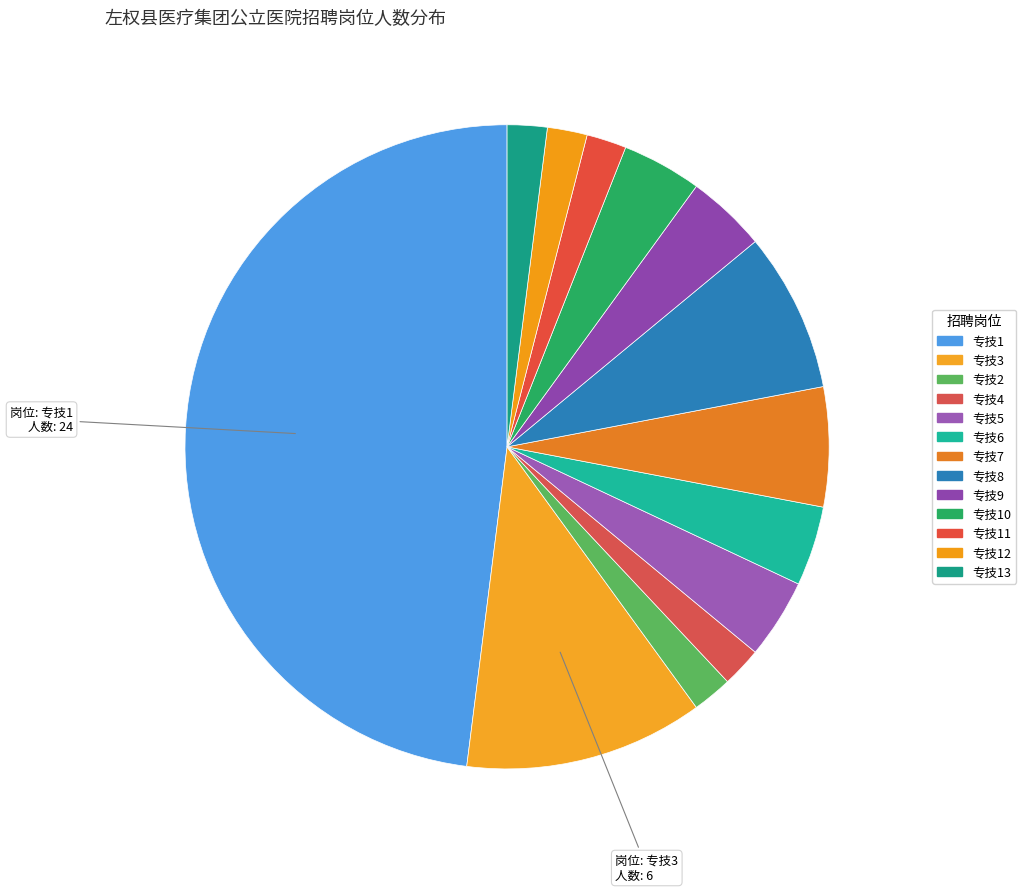

What percentage is NOT represented by 专技6?

96.0%